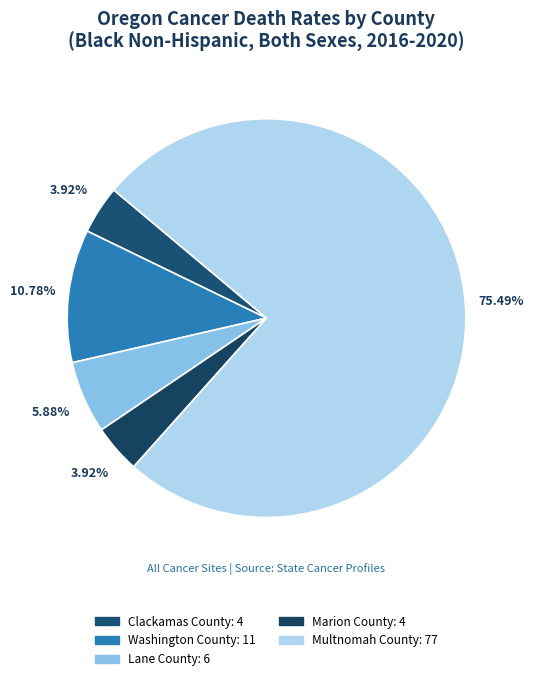

How many segments does this pie chart have?

5